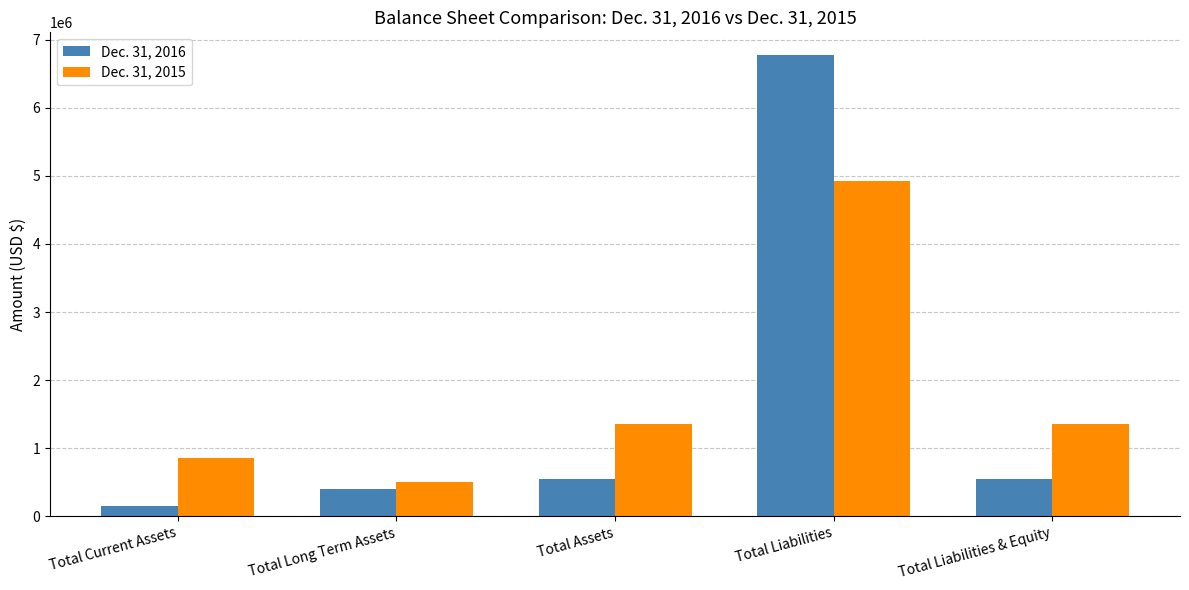

Reading left to right, list all the values displayed in this chart.

Dec. 31, 2016: Total Current Assets=154457	Total Long Term Assets=394751	Total Assets=549208	Total Liabilities=6769089	Total Liabilities & Equity=549208
Dec. 31, 2015: Total Current Assets=852021	Total Long Term Assets=502426	Total Assets=1354447	Total Liabilities=4918652	Total Liabilities & Equity=1354447